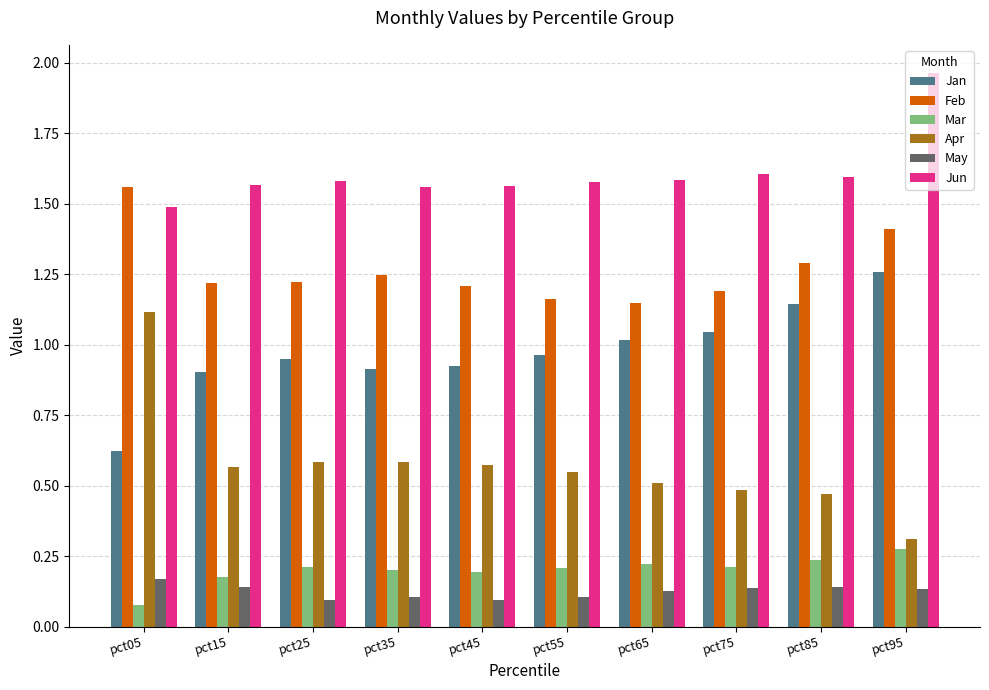

At which category does the chart reach its minimum across all series?

pct05